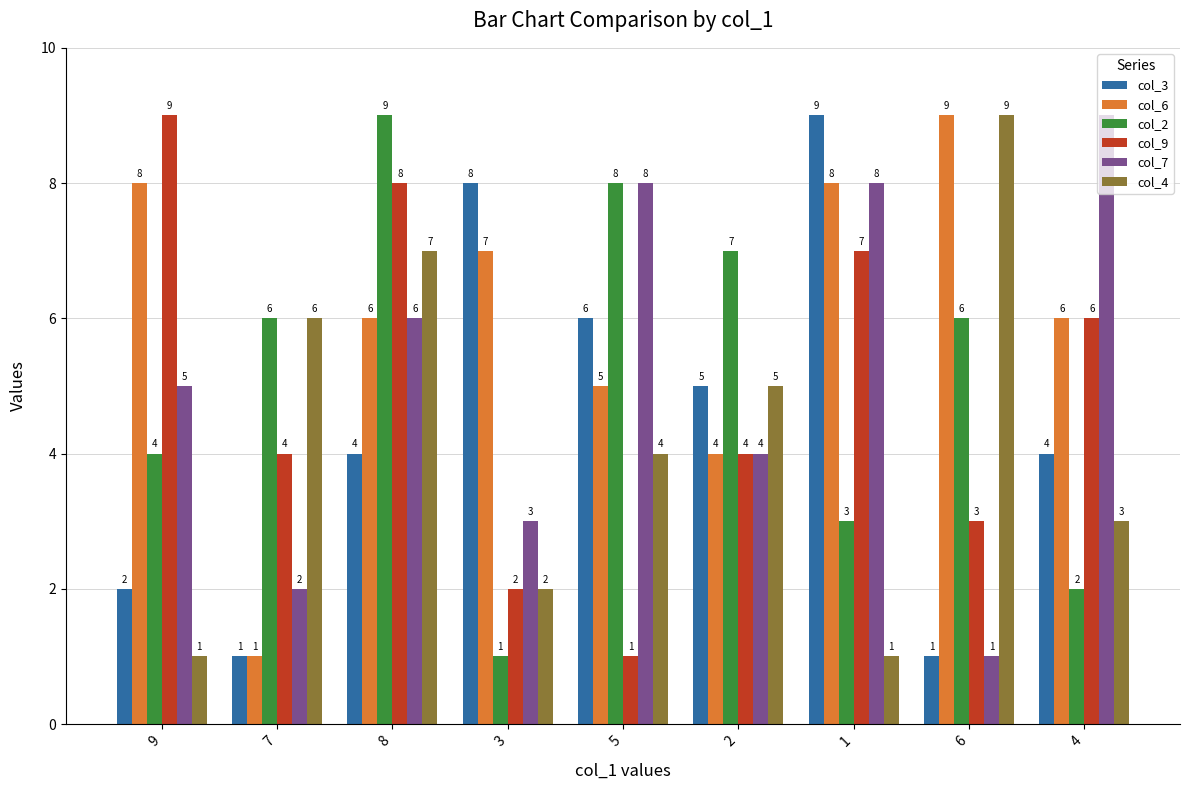

What is the highest value of the col_3 series?

9